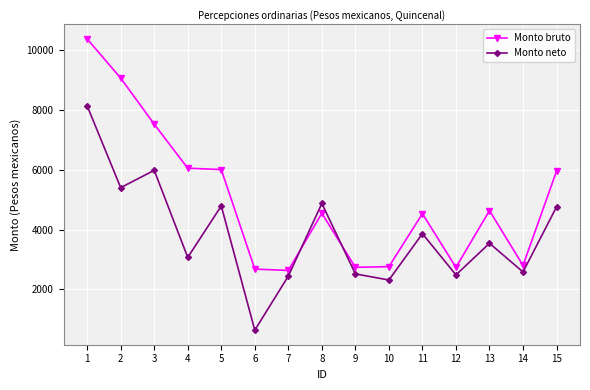

Is the value of Monto bruto at 7 greater than the value of Monto neto at 10?

Yes